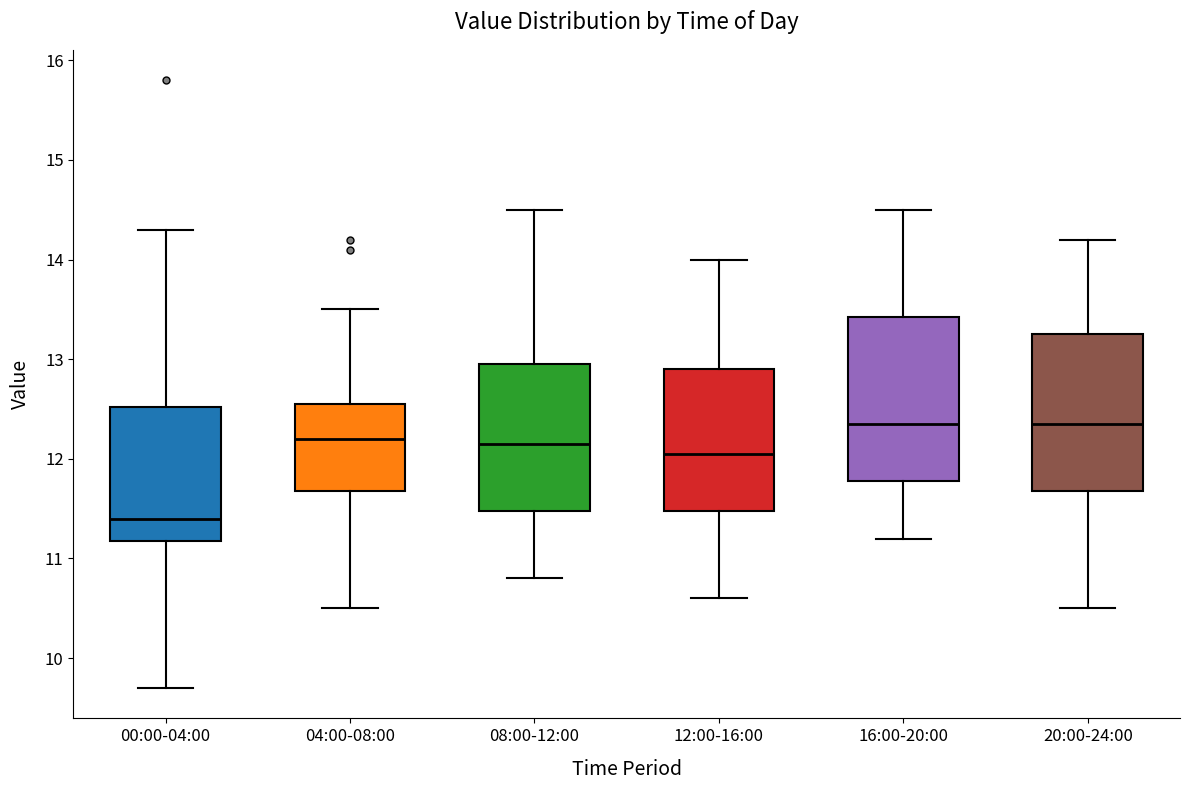

Reading left to right, transcribe this box plot: for each box, give where its median line is, the range the box spans, and where its two whiskers end, as read against the y-axis. The values are not printed on the chart, so give them approximately, as read against the axis.

00:00-04:00: median 11.4, box 11.2 to 12.5, whiskers 9.7 to 14.3
04:00-08:00: median 12.2, box 11.7 to 12.6, whiskers 10.5 to 13.5
08:00-12:00: median 12.2, box 11.5 to 13.0, whiskers 10.8 to 14.5
12:00-16:00: median 12.1, box 11.5 to 12.9, whiskers 10.6 to 14.0
16:00-20:00: median 12.4, box 11.8 to 13.4, whiskers 11.2 to 14.5
20:00-24:00: median 12.4, box 11.7 to 13.3, whiskers 10.5 to 14.2